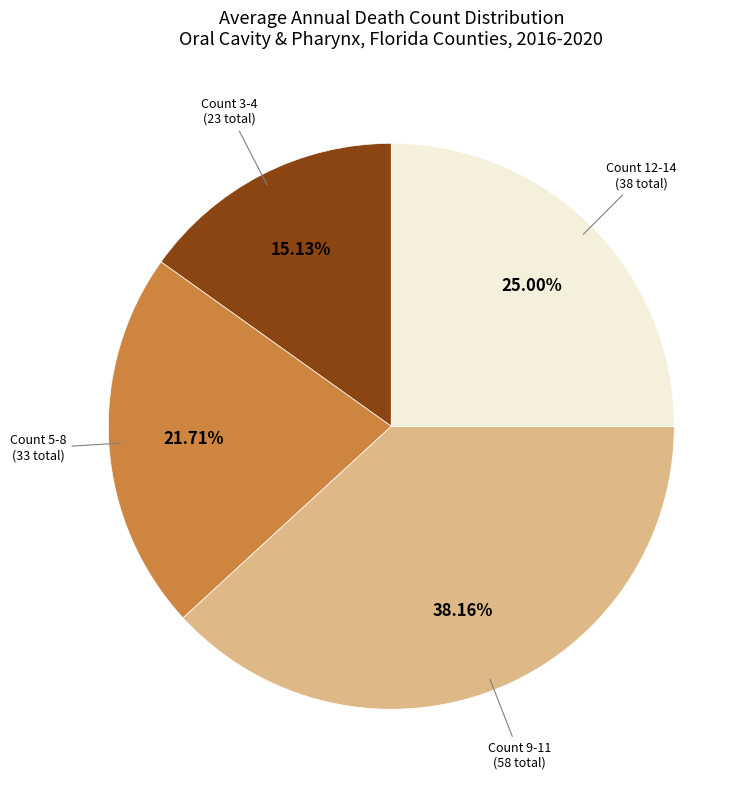

Count the number of slices in the pie.

4